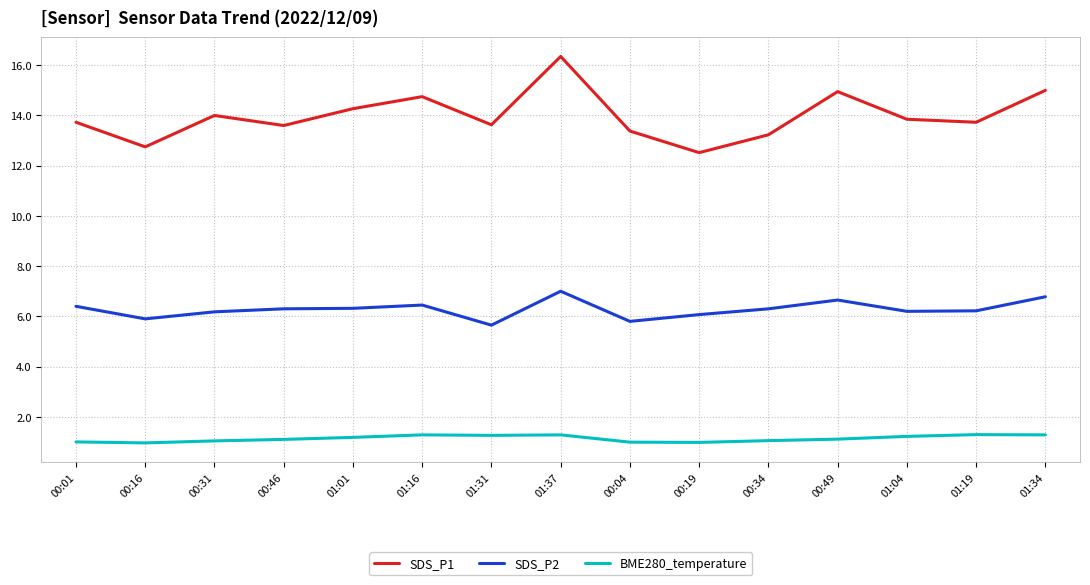

Which series has the largest total across all categories?

SDS_P1